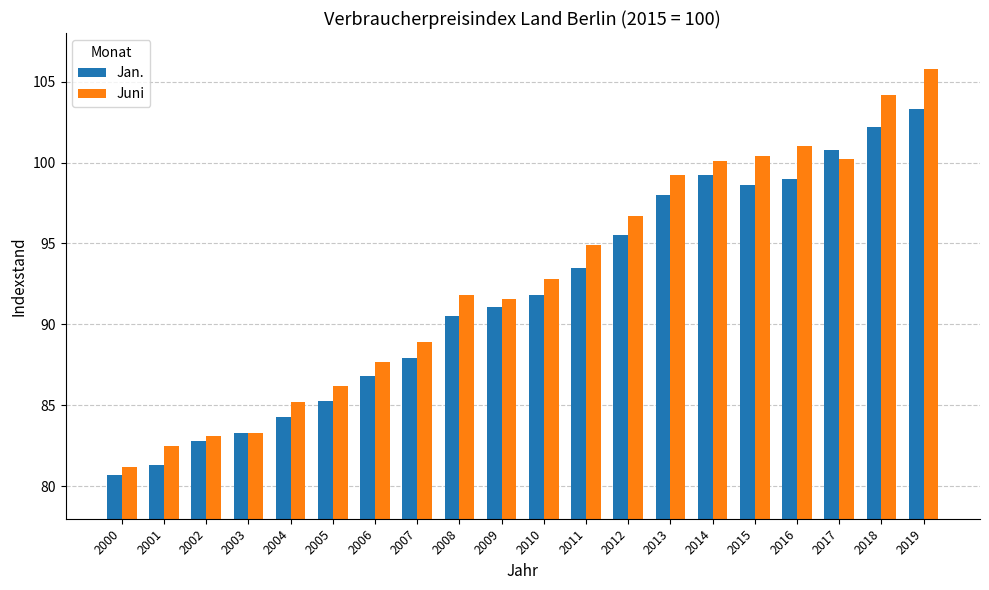

List the series in order of their peak value, lowest first.

Jan., Juni